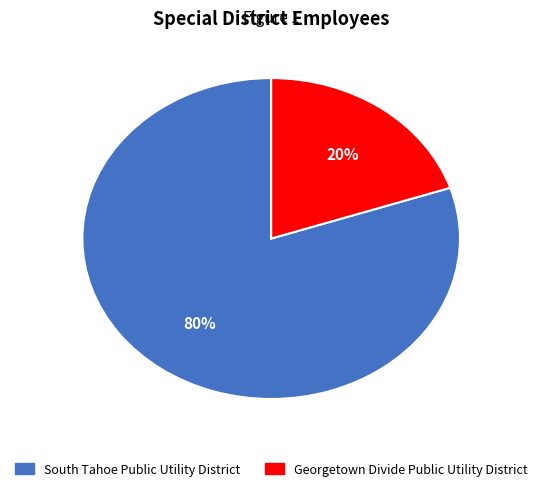

The South Tahoe Public Utility District slice represents 94% of the pie. True or false?

False